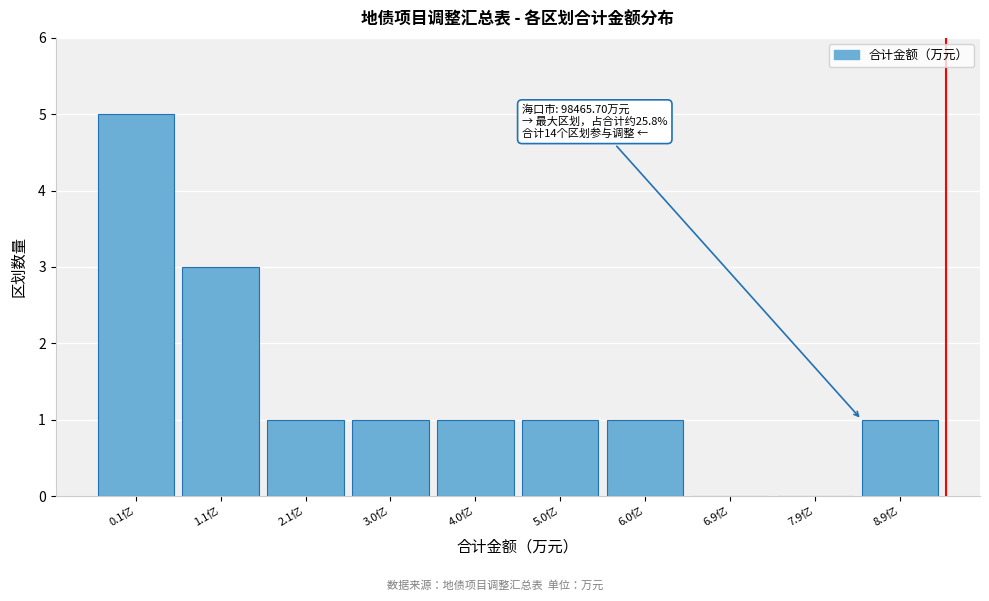

Reading right to left, extract all data points from this chart.

8.9亿=1	7.9亿=0	6.9亿=0	6.0亿=1	5.0亿=1	4.0亿=1	3.0亿=1	2.1亿=1	1.1亿=3	0.1亿=5